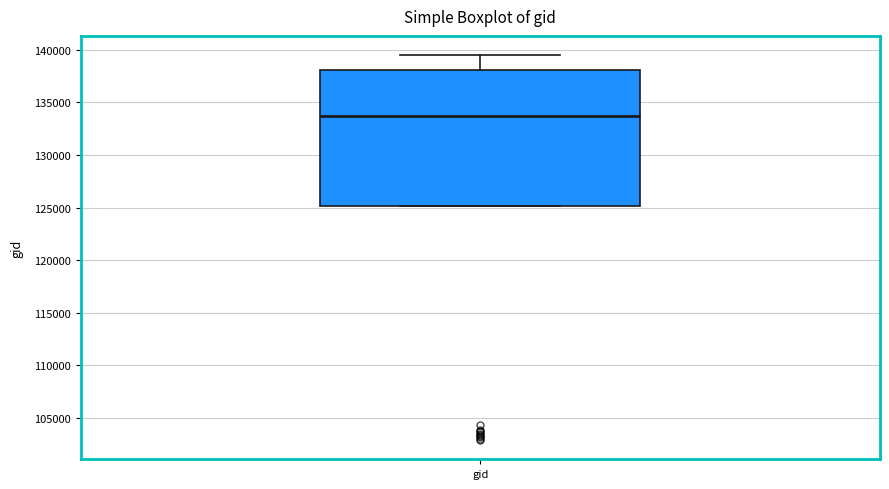

Read this box plot against the y-axis: the position of the median line, the range covered by the box, and the ends of both whiskers. The values are not printed on the chart, so give them approximately, as read against the axis.

median 133500, box 125000 to 138000, whiskers 125000 to 139500